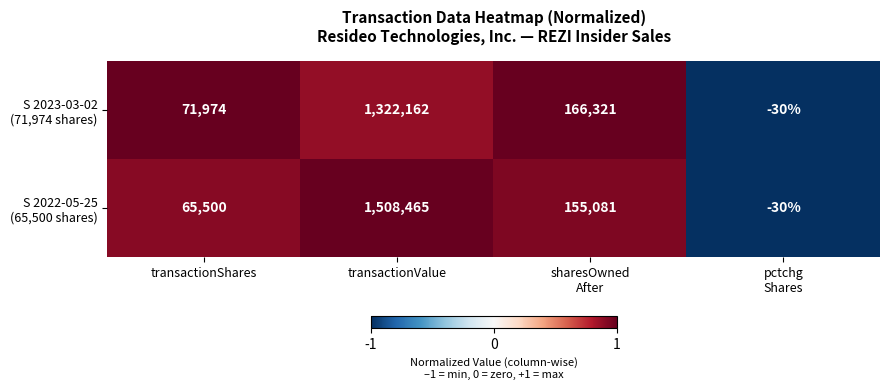

What is the smallest value displayed?

-30